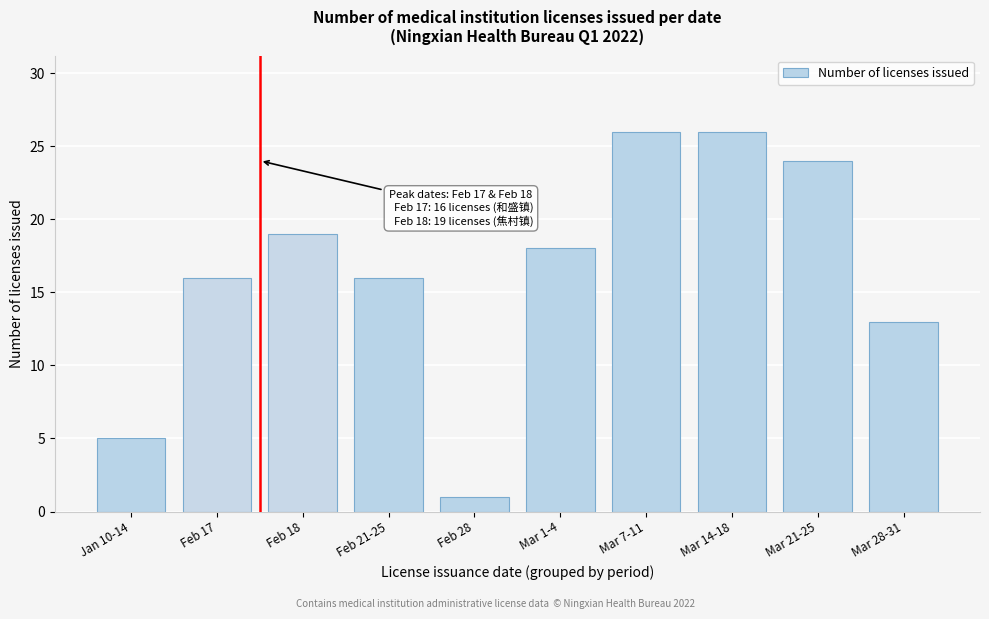

Reading left to right, transcribe all the data shown in this chart.

5	16	19	16	1	18	26	26	24	13